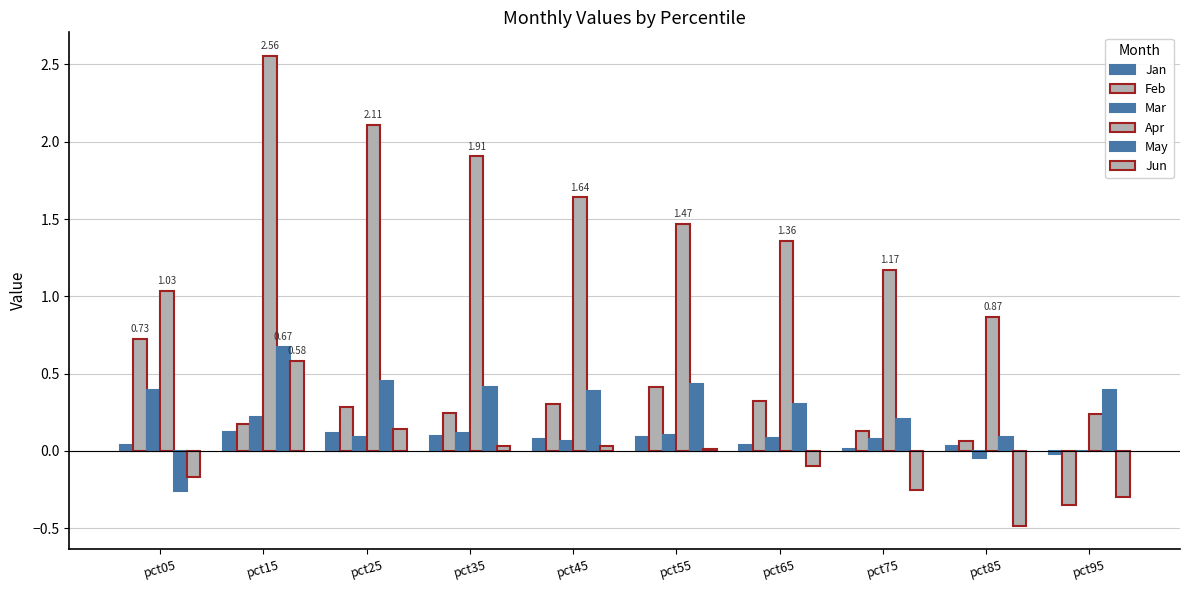

How many groups of bars are there?

10